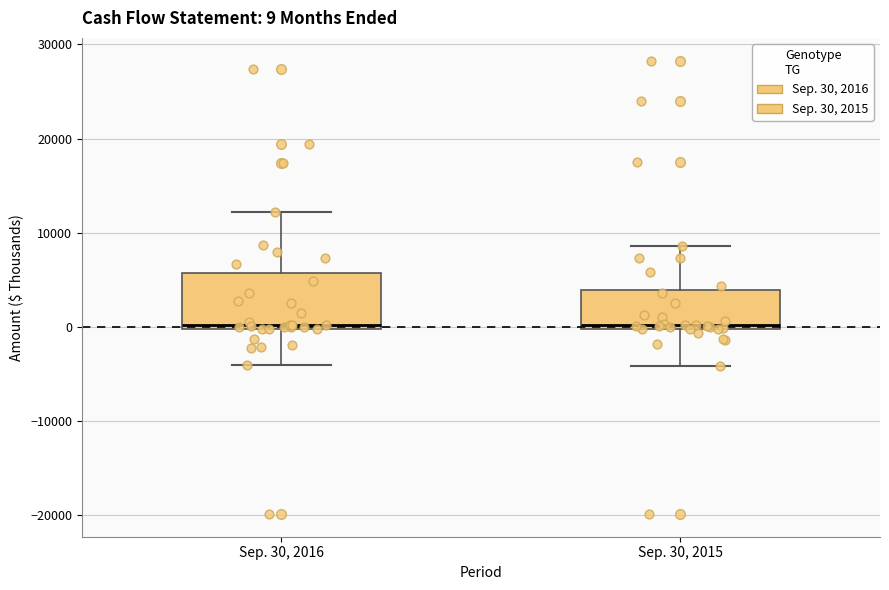

Comparing the boxes themselves (not the whiskers), which one is the tallest?

Sep. 30, 2016